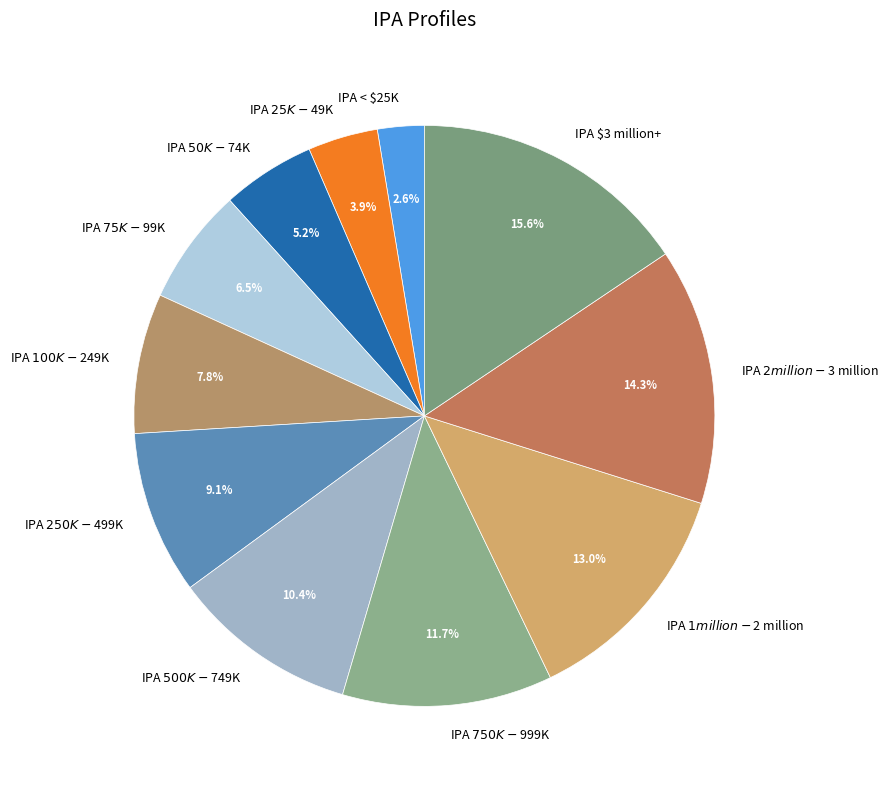

To the nearest percent, what is the combined percentage of IPA < $25K and IPA $3 million+?

18%